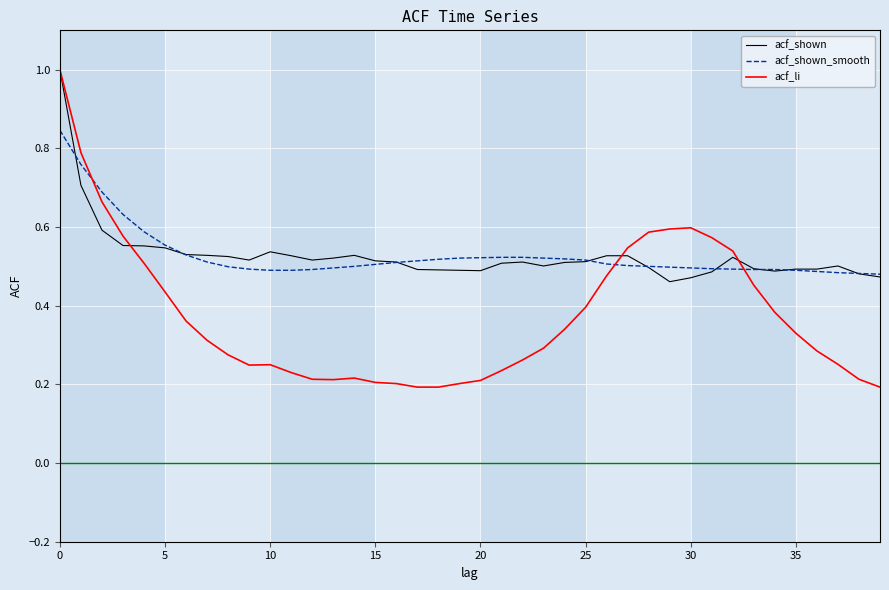

What is the maximum value shown in the chart?

1.0